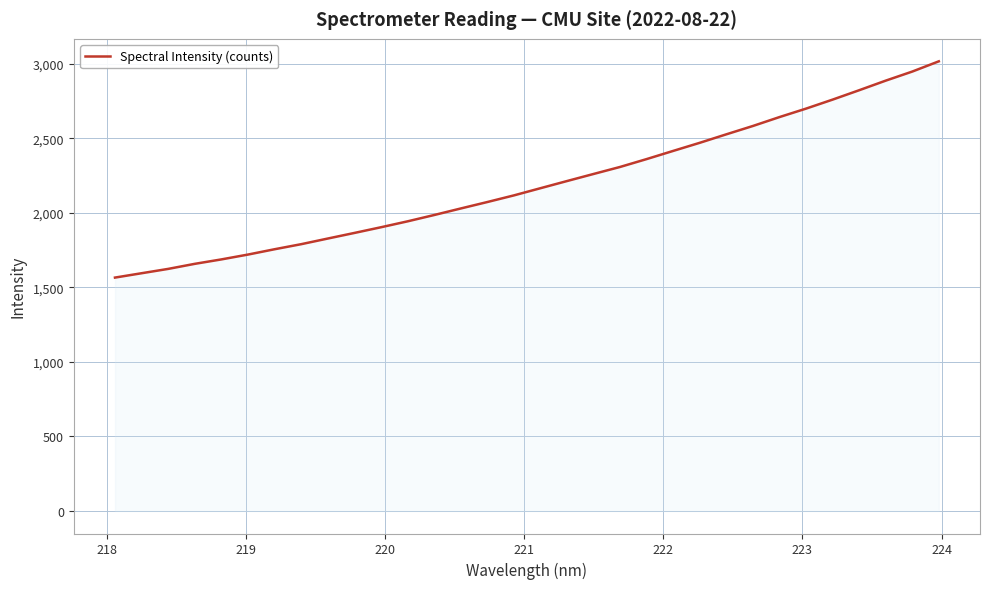

What is the greatest value displayed?

3016.6